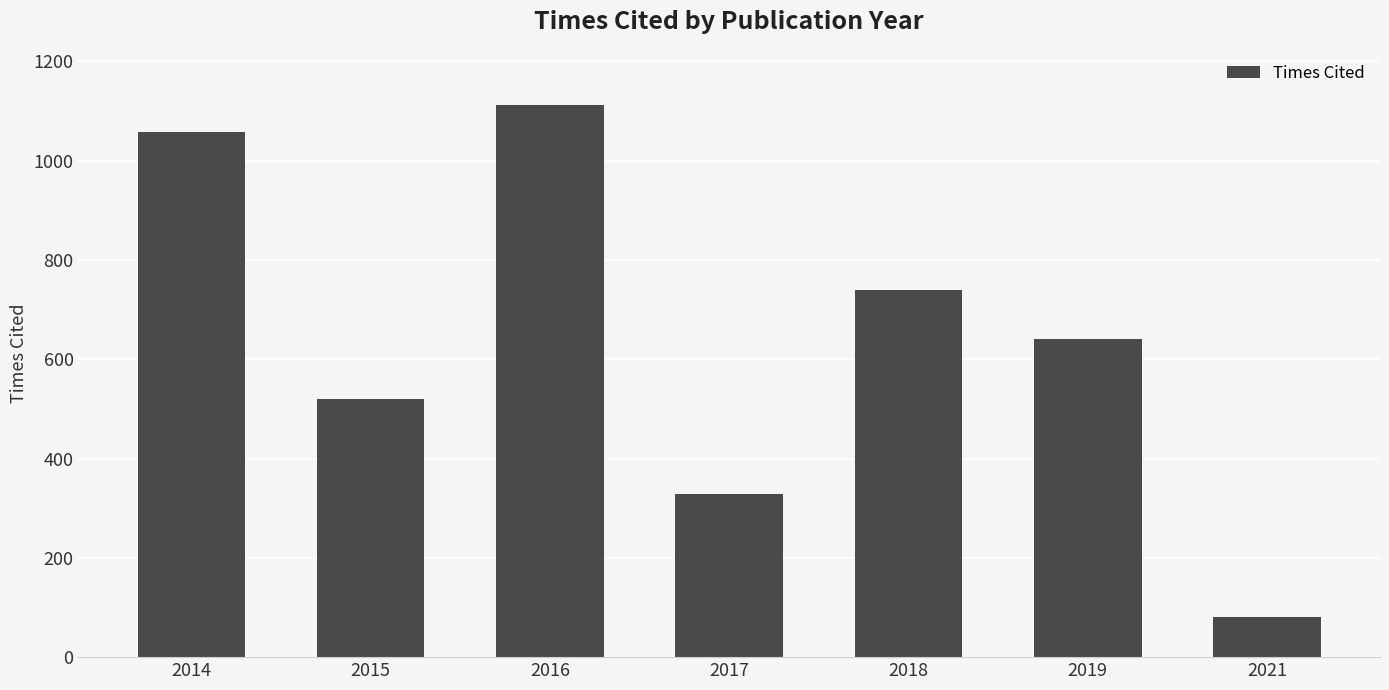

Reading left to right, list all the values displayed in this chart.

1057	520	1112	329	739	641	80